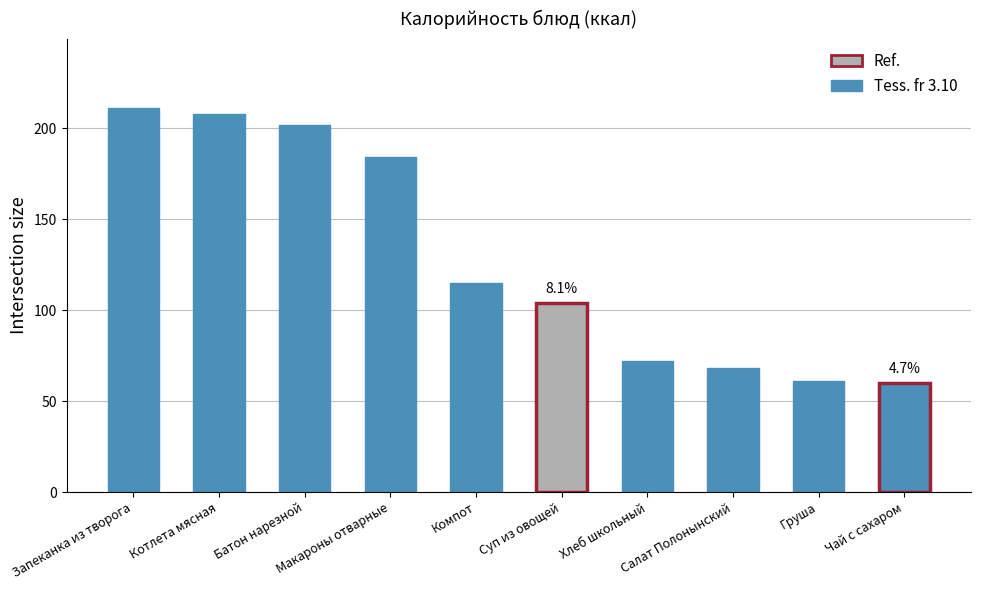

Are the bars grouped side by side (vs. stacked)?

No